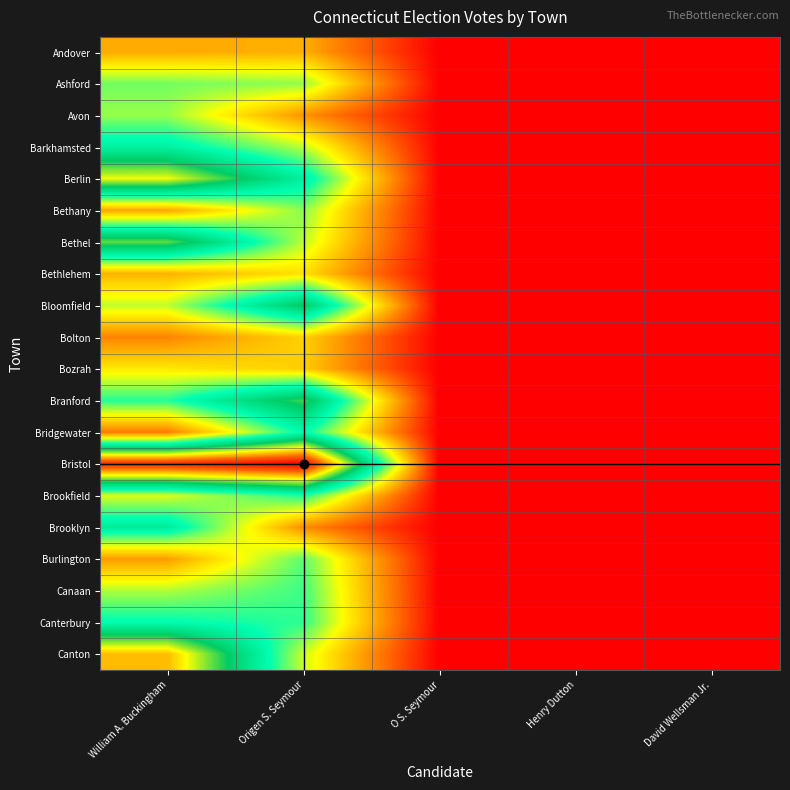

Reading left to right, extract all data points from this chart.

Andover: William A. Buckingham=68	Origen S. Seymour=70	O S. Seymour=0	Henry Dutton=0	David Wellsman Jr.=0
Ashford: William A. Buckingham=129	Origen S. Seymour=123	O S. Seymour=0	Henry Dutton=0	David Wellsman Jr.=0
Avon: William A. Buckingham=122	Origen S. Seymour=59	O S. Seymour=0	Henry Dutton=0	David Wellsman Jr.=0
Barkhamsted: William A. Buckingham=164	Origen S. Seymour=115	O S. Seymour=0	Henry Dutton=0	David Wellsman Jr.=0
Berlin: William A. Buckingham=250	Origen S. Seymour=165	O S. Seymour=0	Henry Dutton=0	David Wellsman Jr.=0
Bethany: William A. Buckingham=66	Origen S. Seymour=125	O S. Seymour=0	Henry Dutton=0	David Wellsman Jr.=0
Bethel: William A. Buckingham=221	Origen S. Seymour=115	O S. Seymour=0	Henry Dutton=0	David Wellsman Jr.=0
Bethlehem: William A. Buckingham=71	Origen S. Seymour=90	O S. Seymour=0	Henry Dutton=0	David Wellsman Jr.=0
Bloomfield: William A. Buckingham=114	Origen S. Seymour=202	O S. Seymour=0	Henry Dutton=0	David Wellsman Jr.=0
Bolton: William A. Buckingham=53	Origen S. Seymour=84	O S. Seymour=0	Henry Dutton=0	David Wellsman Jr.=0
Bozrah: William A. Buckingham=93	Origen S. Seymour=82	O S. Seymour=0	Henry Dutton=0	David Wellsman Jr.=0
Branford: William A. Buckingham=145	Origen S. Seymour=214	O S. Seymour=0	Henry Dutton=0	David Wellsman Jr.=0
Bridgewater: William A. Buckingham=49	Origen S. Seymour=155	O S. Seymour=0	Henry Dutton=0	David Wellsman Jr.=0
Bristol: William A. Buckingham=334	Origen S. Seymour=354	O S. Seymour=0	Henry Dutton=0	David Wellsman Jr.=0
Brookfield: William A. Buckingham=108	Origen S. Seymour=147	O S. Seymour=0	Henry Dutton=0	David Wellsman Jr.=0
Brooklyn: William A. Buckingham=169	Origen S. Seymour=56	O S. Seymour=0	Henry Dutton=0	David Wellsman Jr.=0
Burlington: William A. Buckingham=62	Origen S. Seymour=134	O S. Seymour=0	Henry Dutton=0	David Wellsman Jr.=0
Canaan: William A. Buckingham=117	Origen S. Seymour=140	O S. Seymour=0	Henry Dutton=0	David Wellsman Jr.=0
Canterbury: William A. Buckingham=154	Origen S. Seymour=143	O S. Seymour=0	Henry Dutton=0	David Wellsman Jr.=0
Canton: William A. Buckingham=275	Origen S. Seymour=112	O S. Seymour=0	Henry Dutton=0	David Wellsman Jr.=0